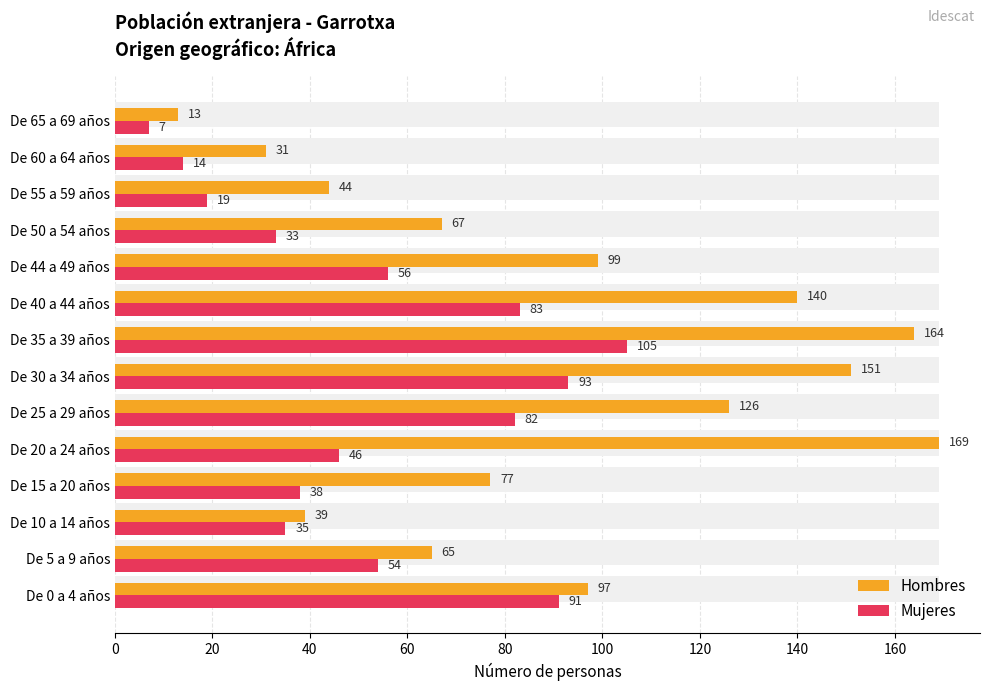

How many data points in Mujeres are above 54?

6